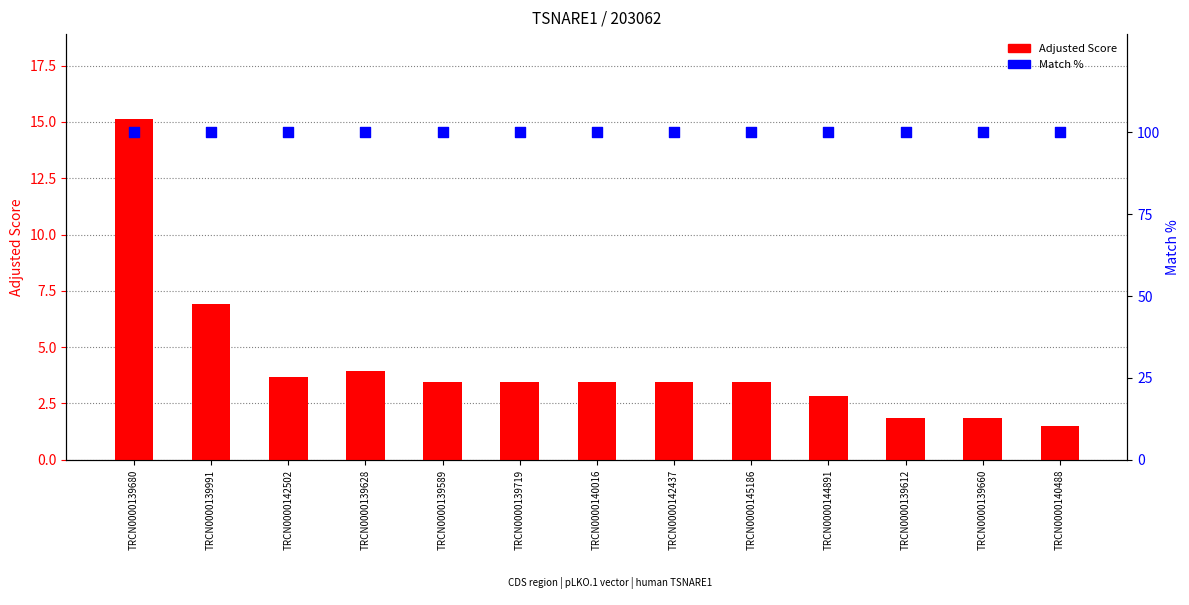

Is the value of Adjusted Score at TRCN0000139612 greater than the value of Match % at TRCN0000139991?

No